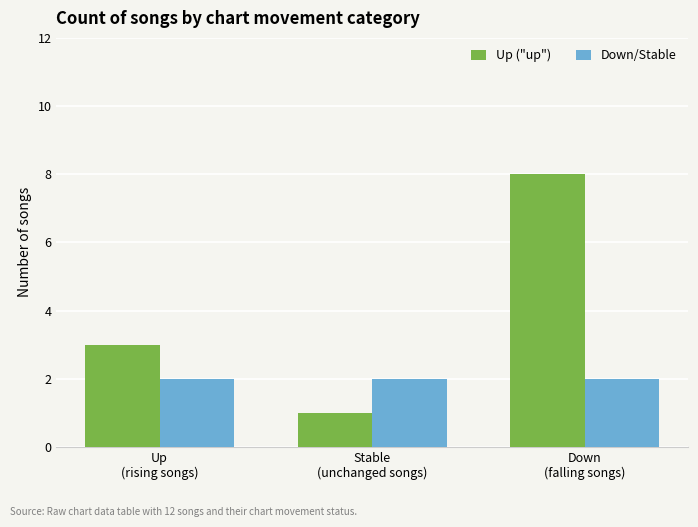

How many data points in Up ("up") are less than 3?

1